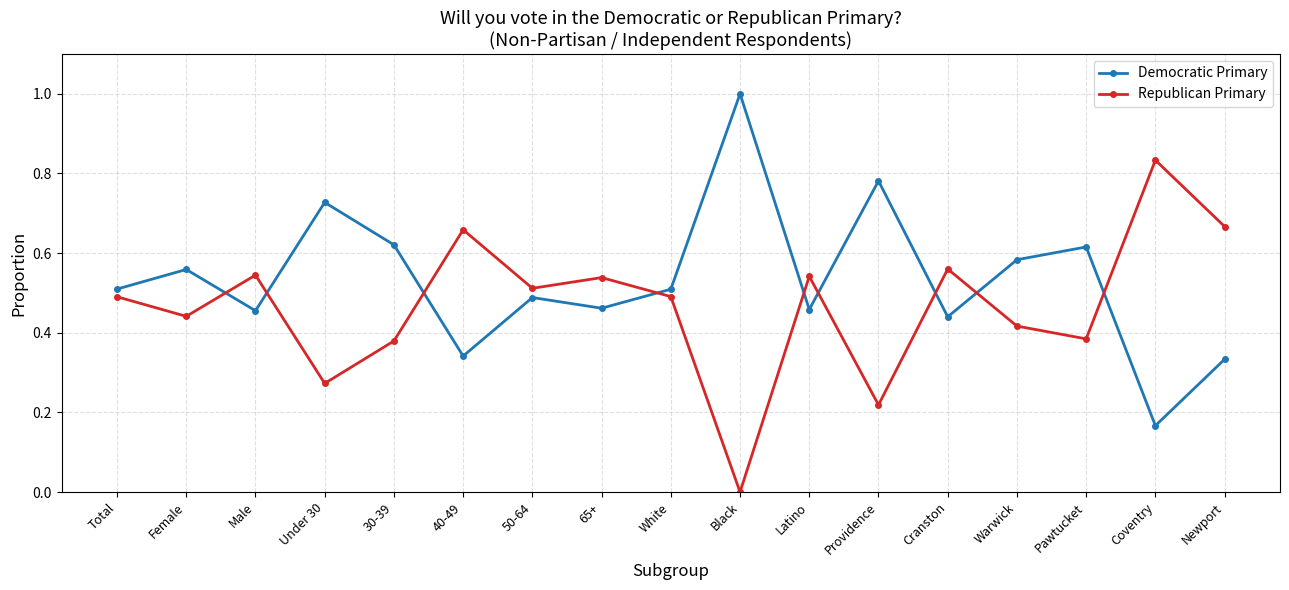

At which category does the chart reach its peak across all series?

Black